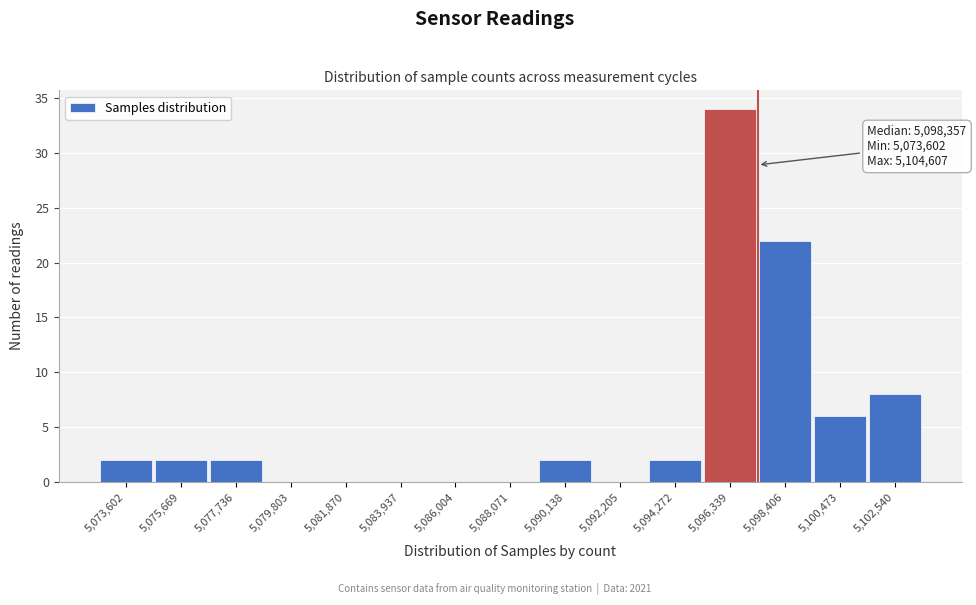

Reading left to right, what are all the values shown in this chart?

5,073,602=2	5,075,669=2	5,077,736=2	5,079,803=0	5,081,870=0	5,083,937=0	5,086,004=0	5,088,071=0	5,090,138=2	5,092,205=0	5,094,272=2	5,096,339=34	5,098,406=22	5,100,473=6	5,102,540=8